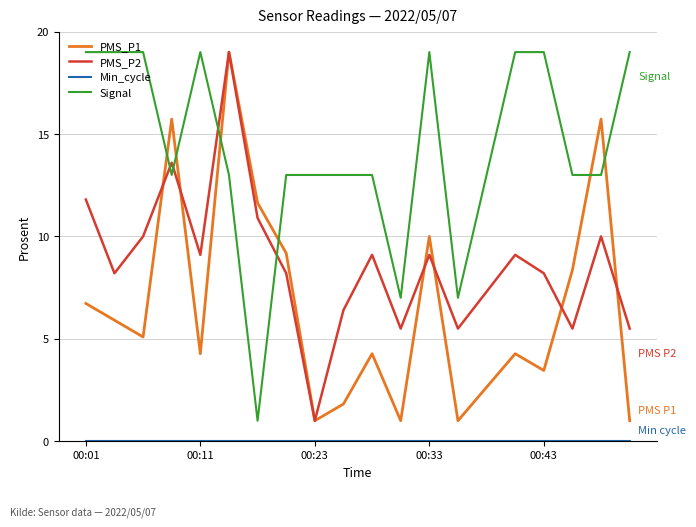

Which series has the largest total across all categories?

Signal